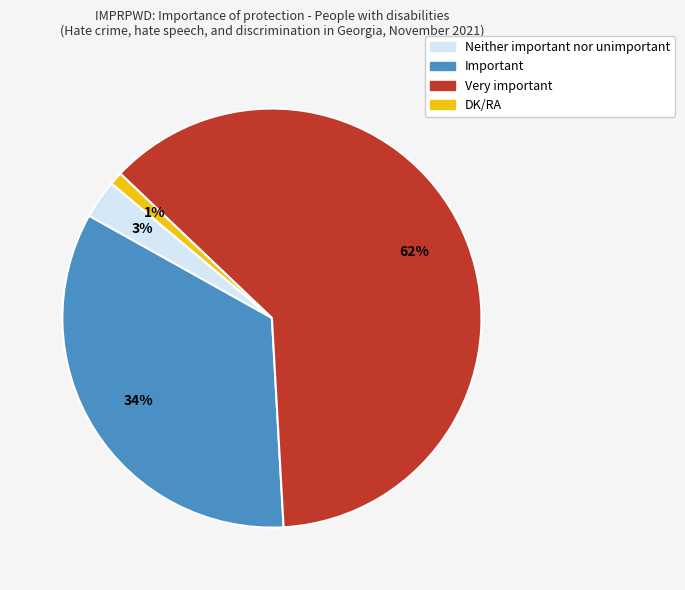

To the nearest percent, what is the difference between the largest and smallest slice percentages?

61%